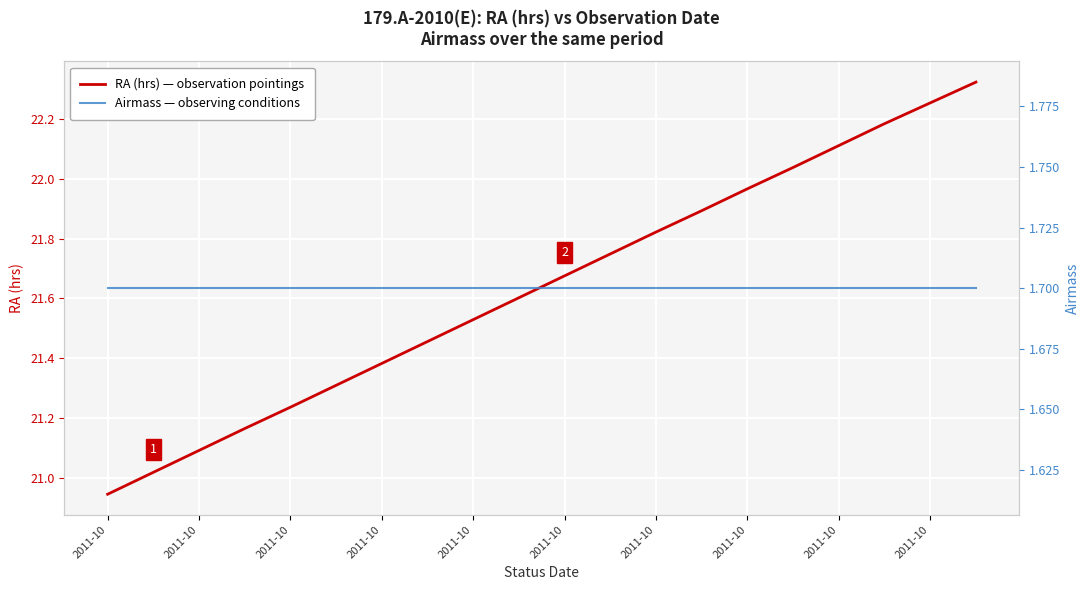

Is the value of RA (hrs) — observation pointings at 15 greater than the value of Airmass — observing conditions at 10?

Yes